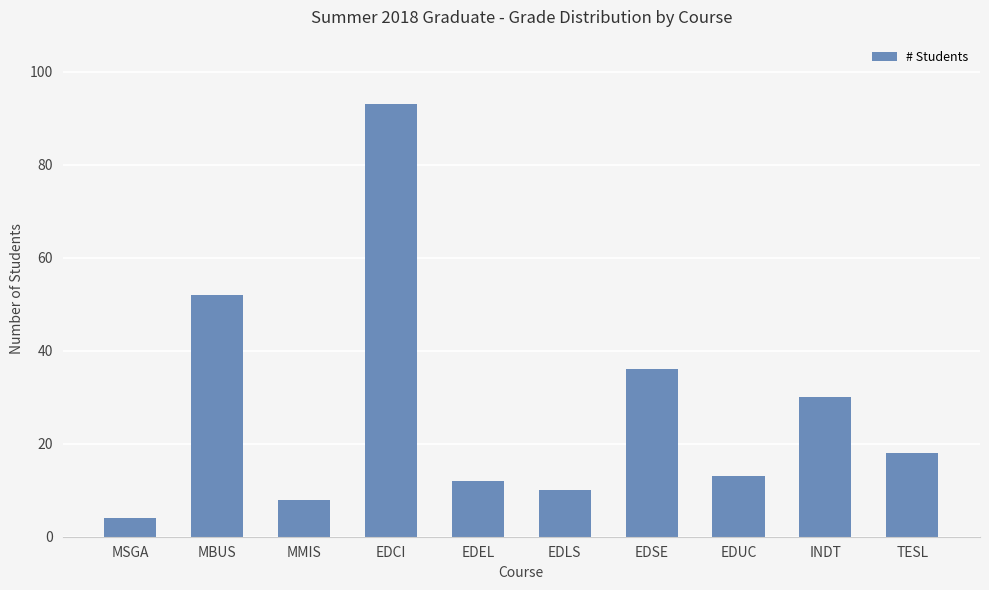

What is the label of the 2nd bar from the right?

INDT